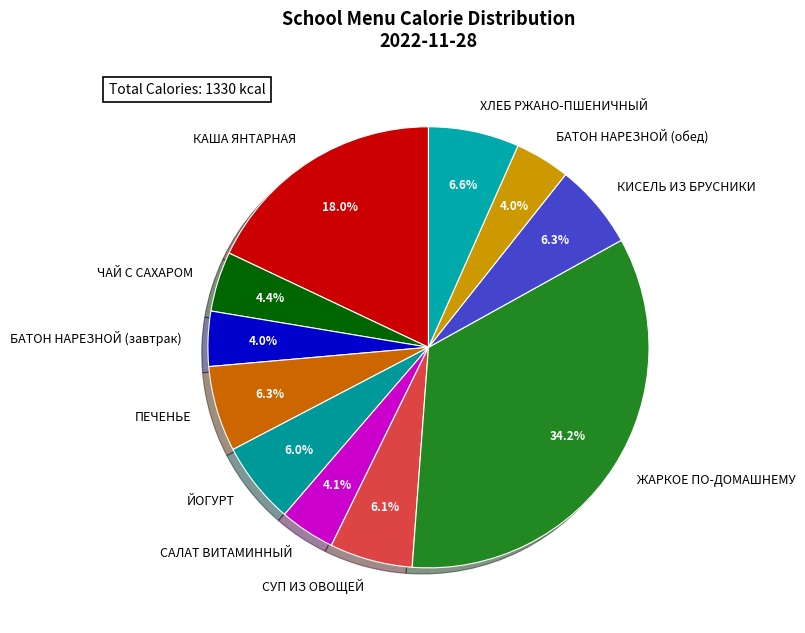

Is it true that ПЕЧЕНЬЕ is 20% of the pie?

False